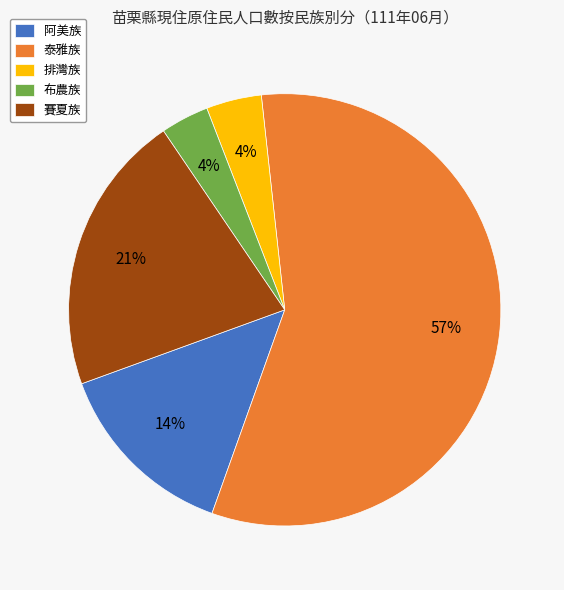

To the nearest percent, what is the combined percentage of 布農族 and 泰雅族?

61%